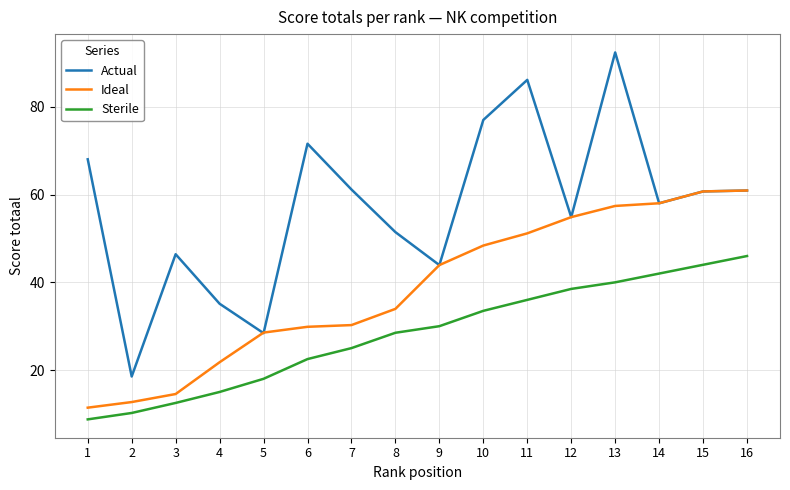

Rank the series at 1 from highest to lowest value.

Actual, Ideal, Sterile